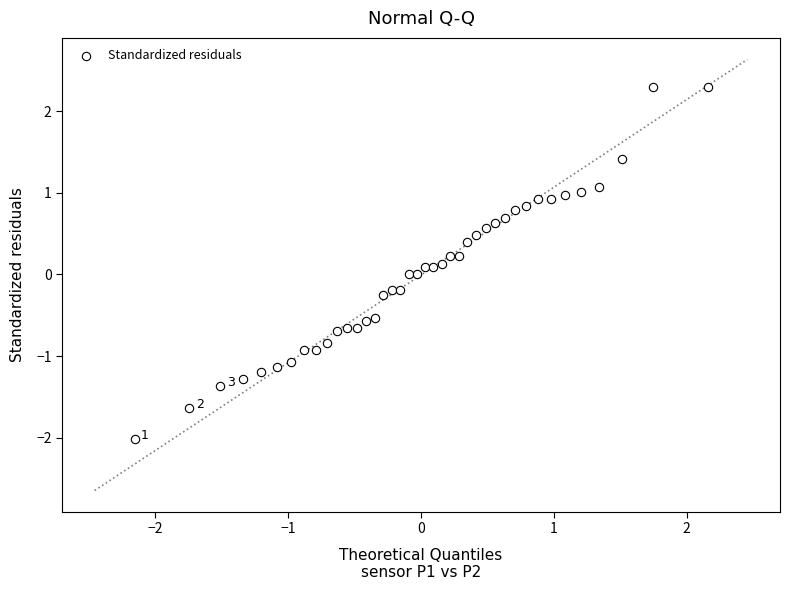

What is the range of X values (max minus min)?

4.3